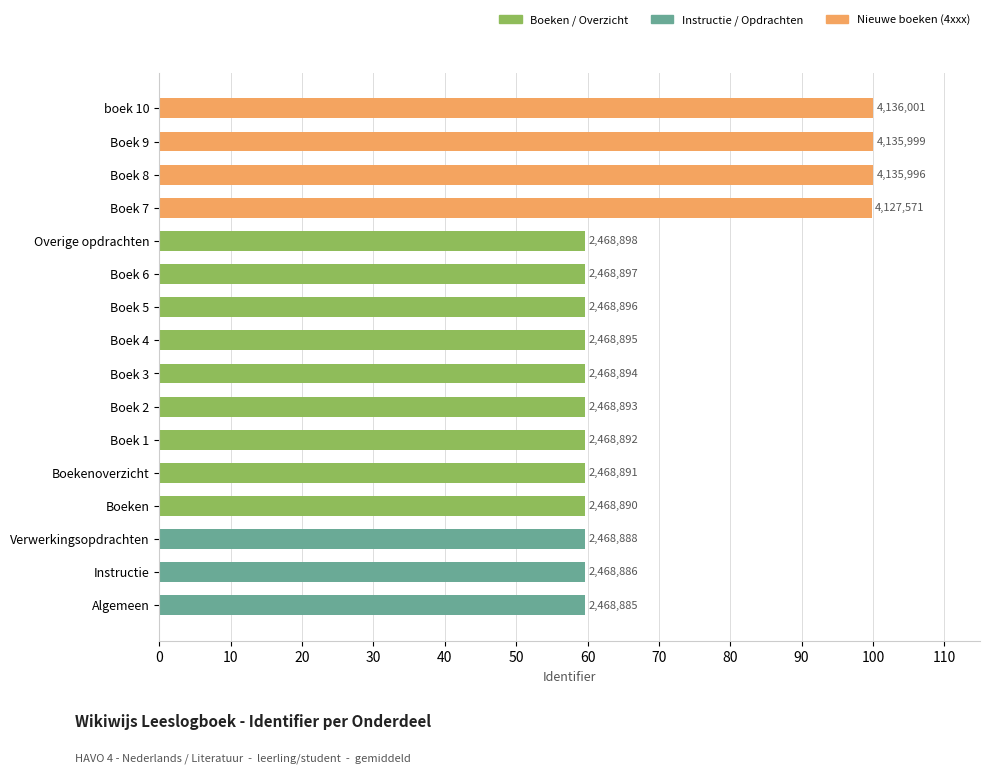

Does the chart contain any negative values?

No